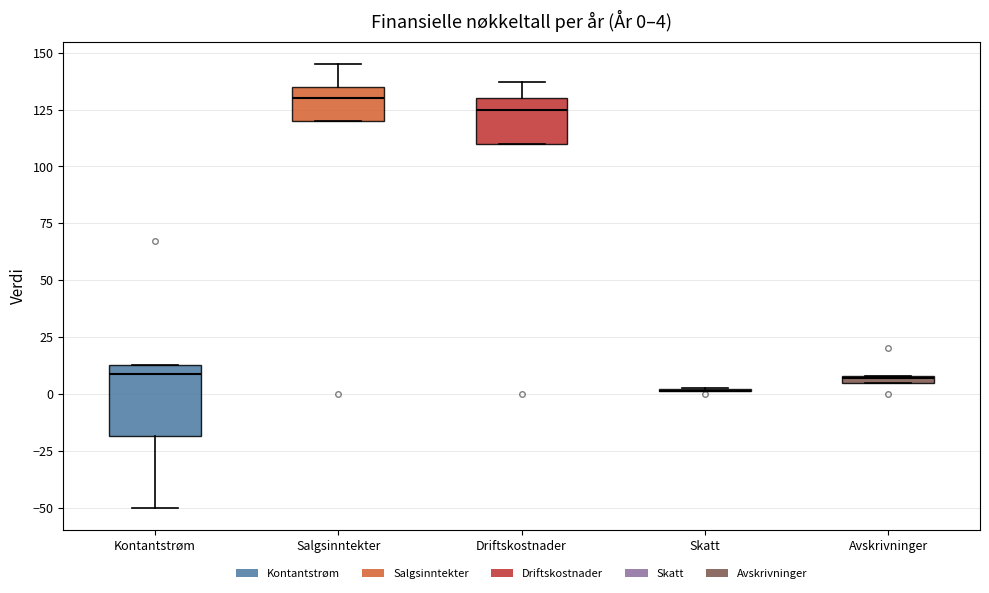

Which box is the tallest, from its lower edge to its upper edge?

Kontantstrøm